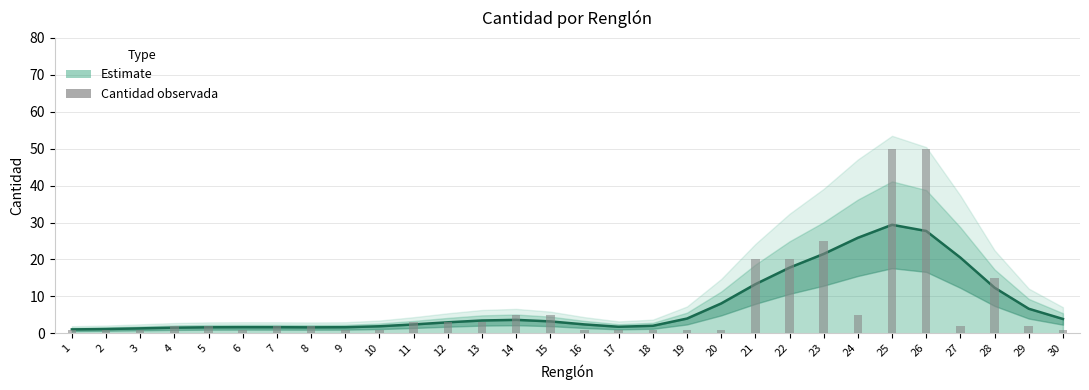

Reading left to right, extract all data points from this chart.

1	1	1	2	2	1	2	2	1	1	3	3	3	5	5	1	1	1	1	1	20	20	25	5	50	50	2	15	2	1